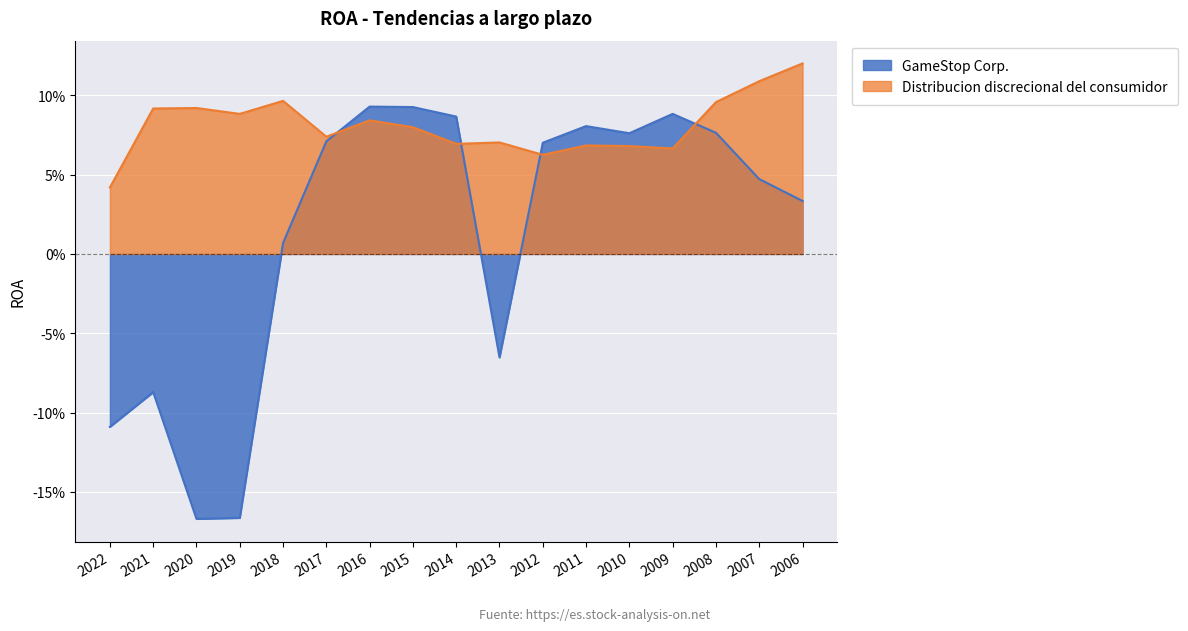

At which category does the chart reach its minimum across all series?

2020